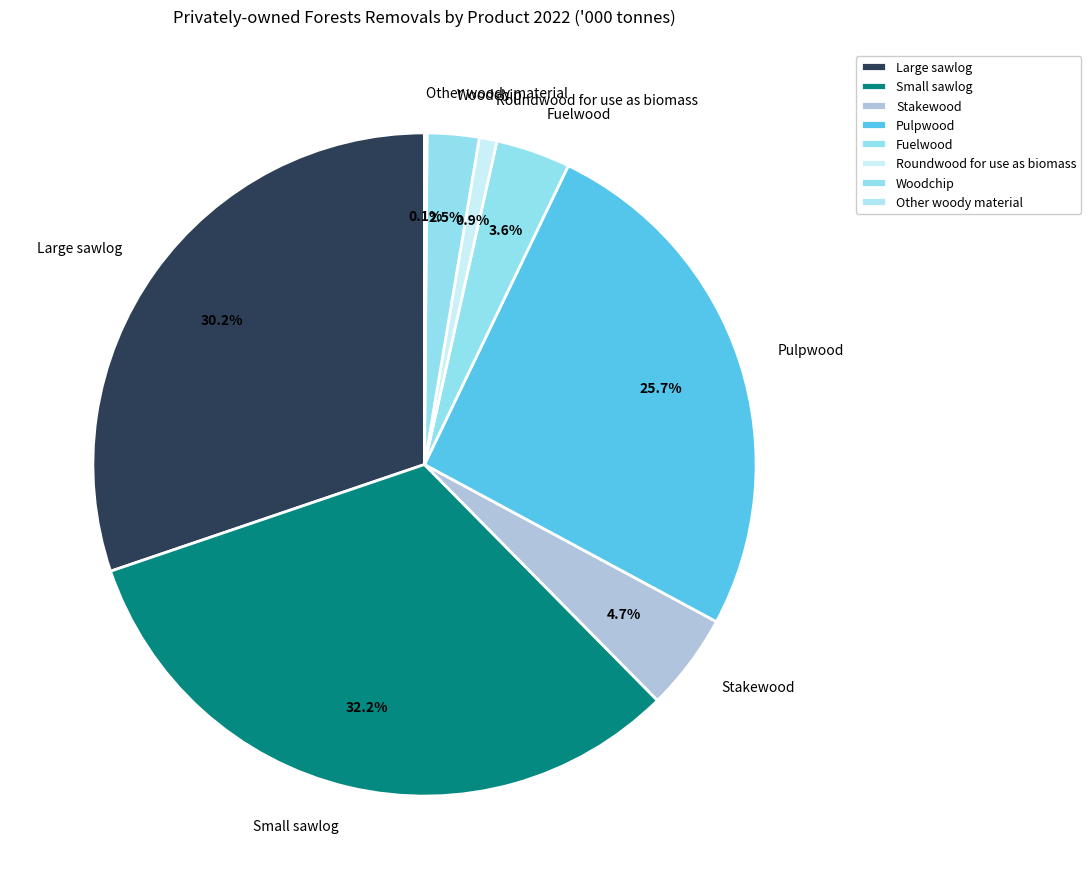

To the nearest percent, what percentage of the pie is Small sawlog?

32%